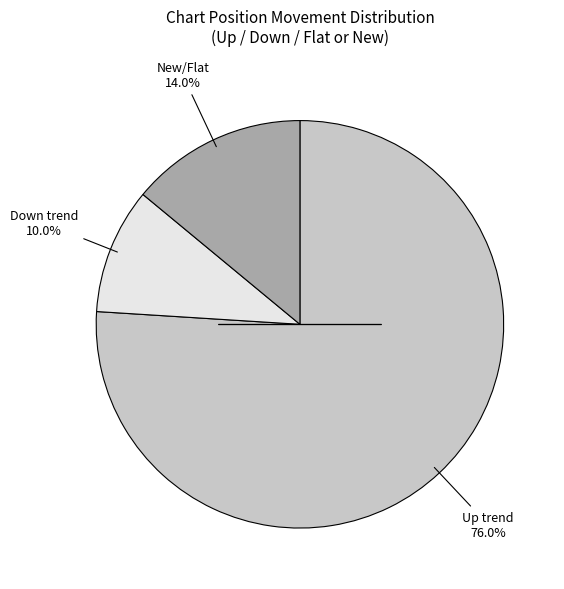

Is there a majority slice in this chart?

Yes